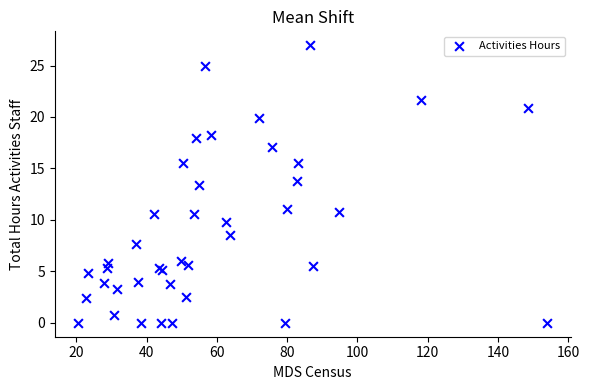

What Y value in the scatter plot is closest to 13?

13.4